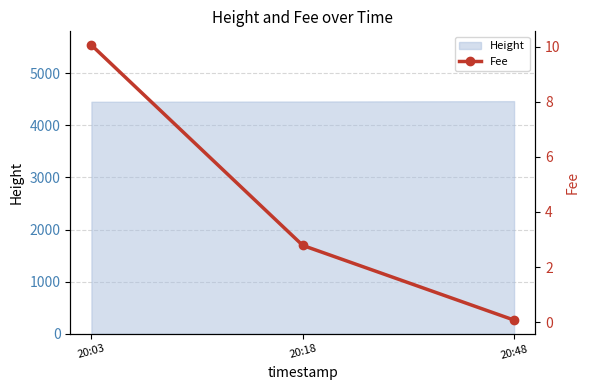

What is the minimum value shown in the chart?

0.1